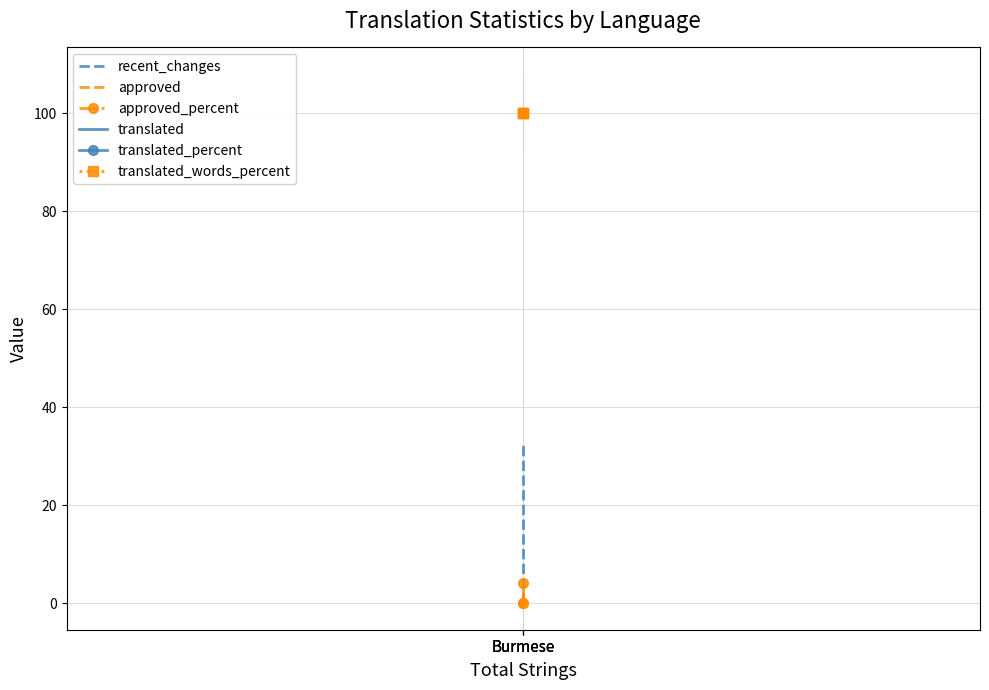

Which series has the largest range (max minus min)?

recent_changes